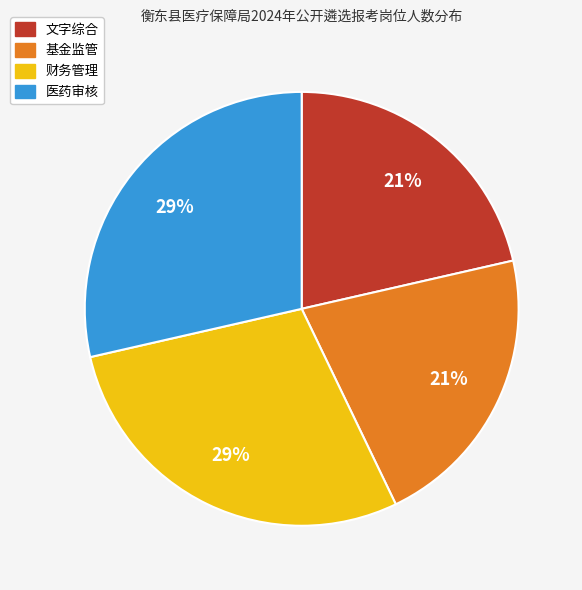

To the nearest percent, what percentage of the pie is 财务管理?

29%